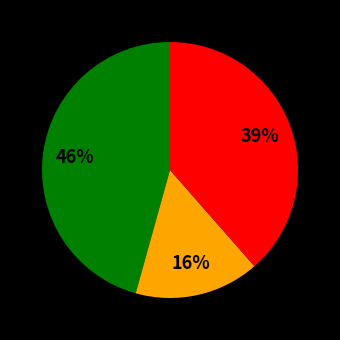

To the nearest percent, what is the average slice percentage?

33%